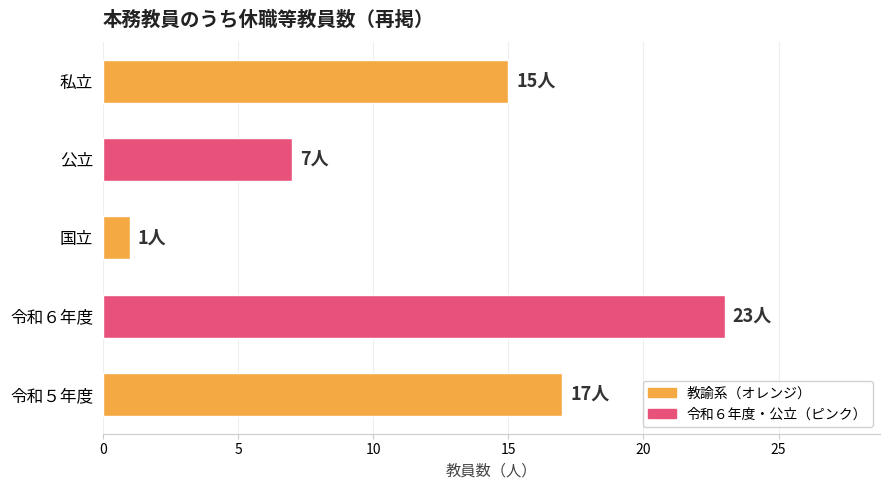

What is the difference between the values at 令和６年度 and 国立?

22